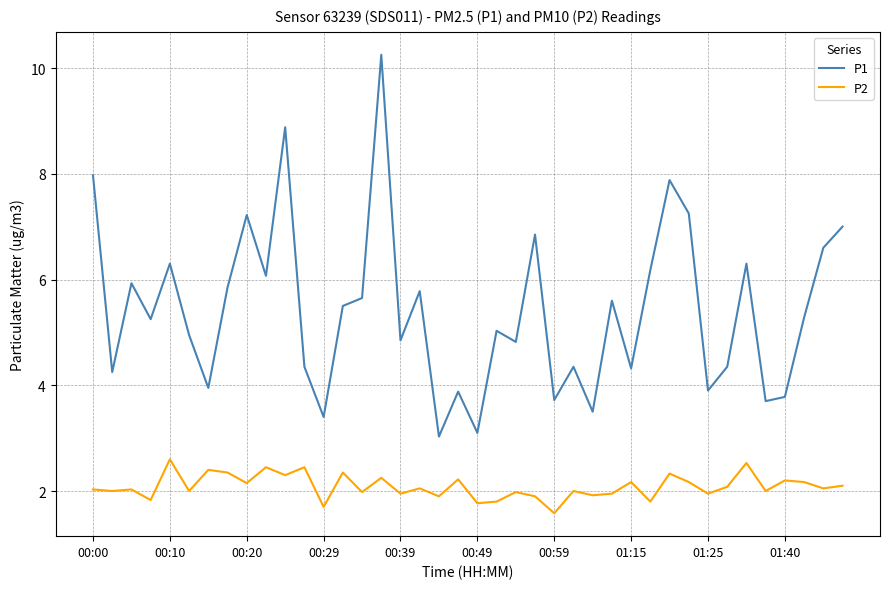

What is the smallest value displayed?

1.6